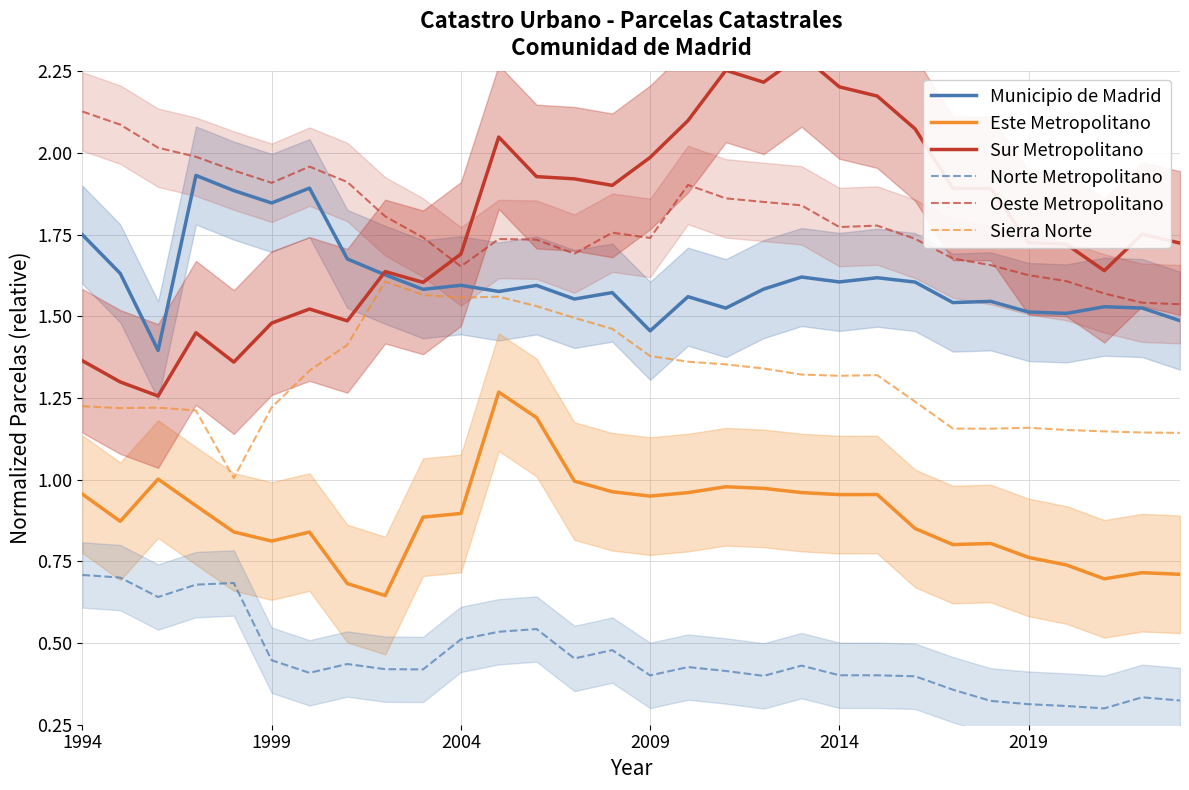

At how many categories does at least one series exceed 1?

30